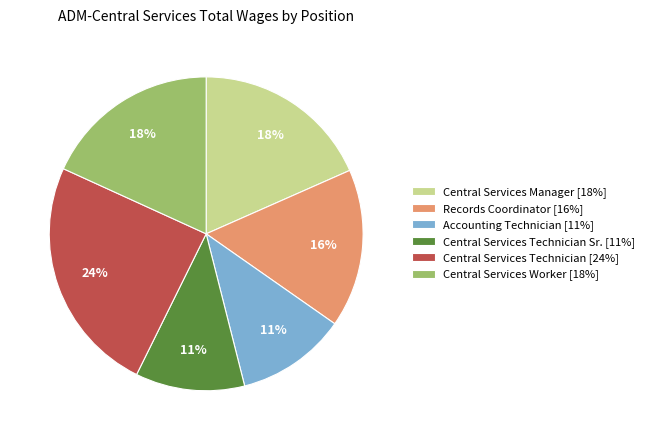

To the nearest percent, what percentage of the pie is Central Services Manager [18%]?

18%